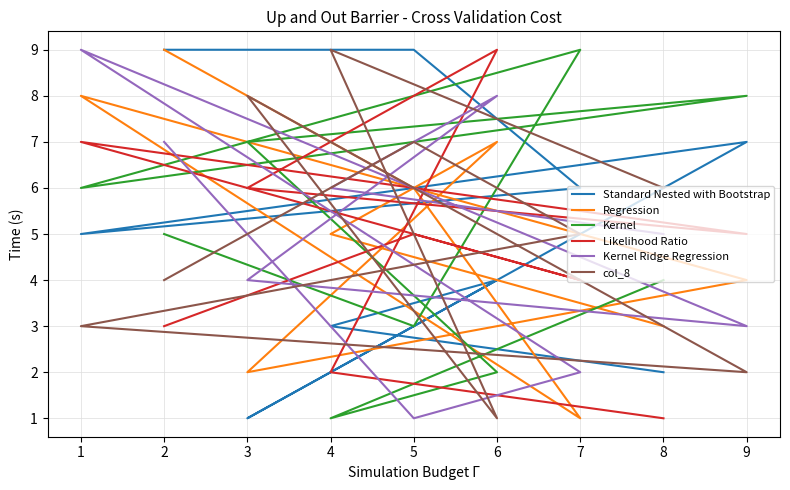

Which series has the widest spread of values?

Standard Nested with Bootstrap